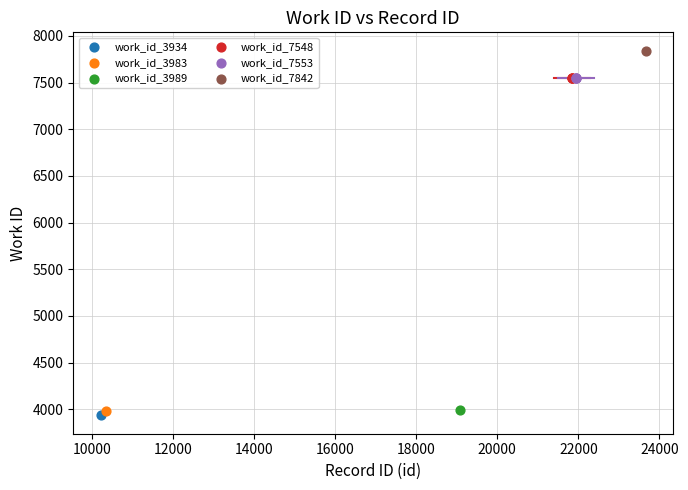

Which series reaches the minimum Y coordinate?

work_id_3934